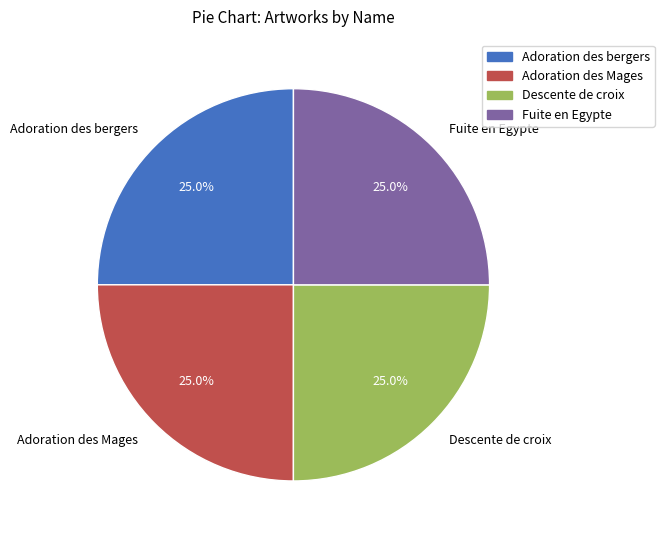

To the nearest percent, what is the combined percentage of Adoration des bergers and Fuite en Egypte?

50%